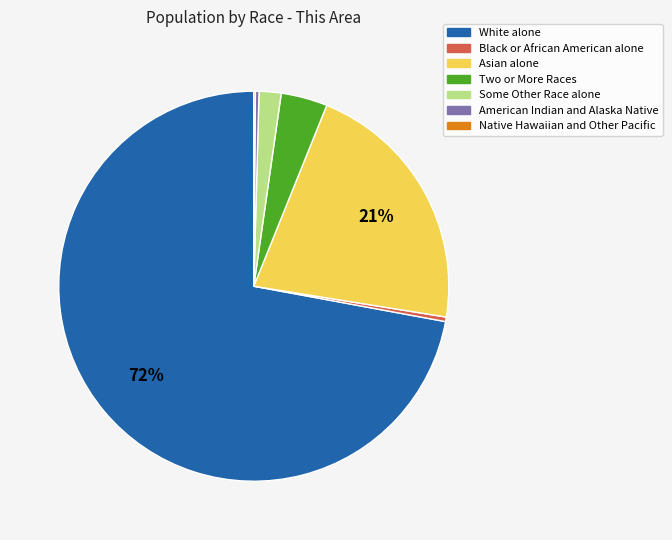

To the nearest percent, what is the average slice percentage?

14%